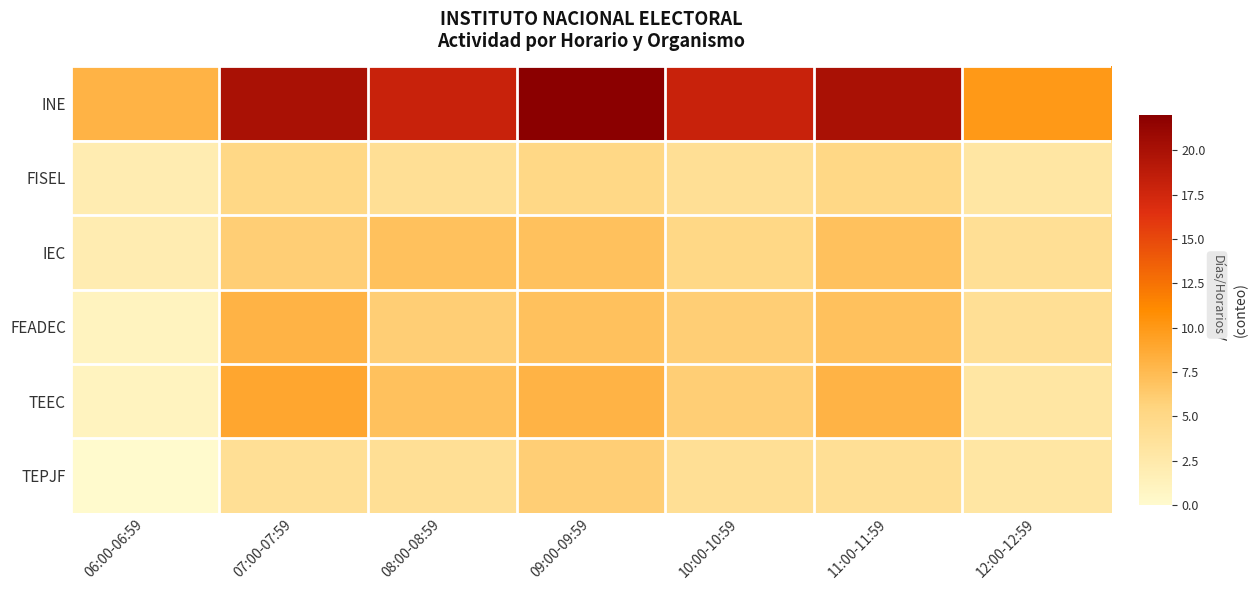

Is the value of TEEC at 07:00-07:59 greater than the value of FISEL at 08:00-08:59?

Yes